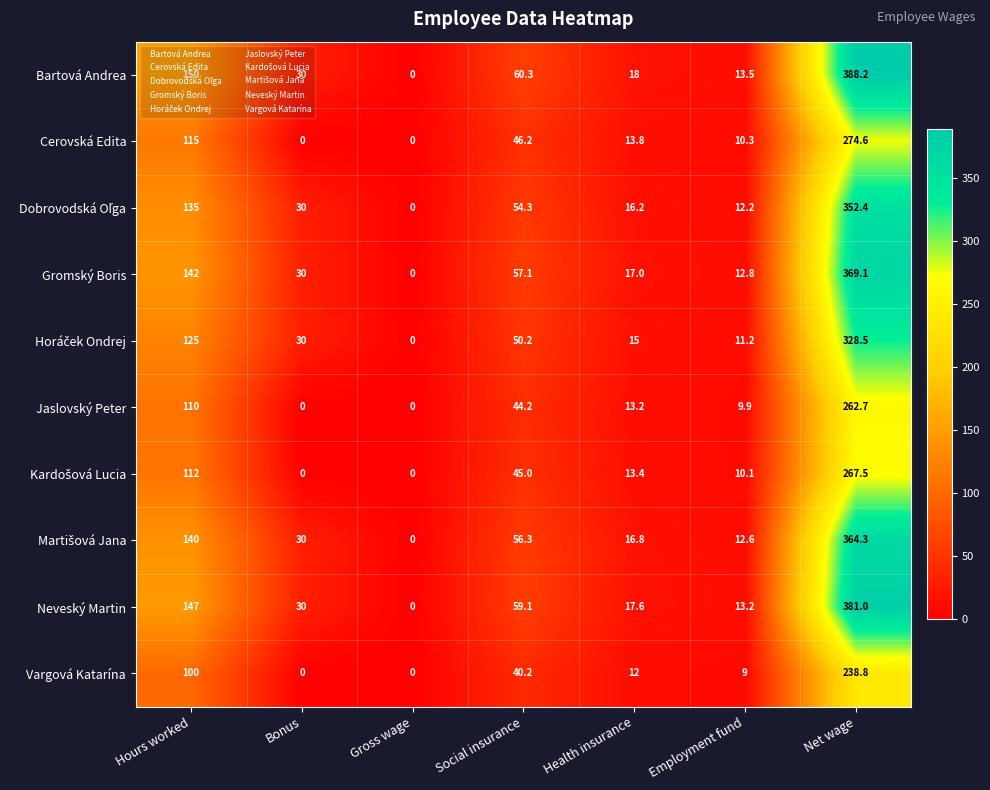

How many data points in Jaslovský Peter are less than 13?

3